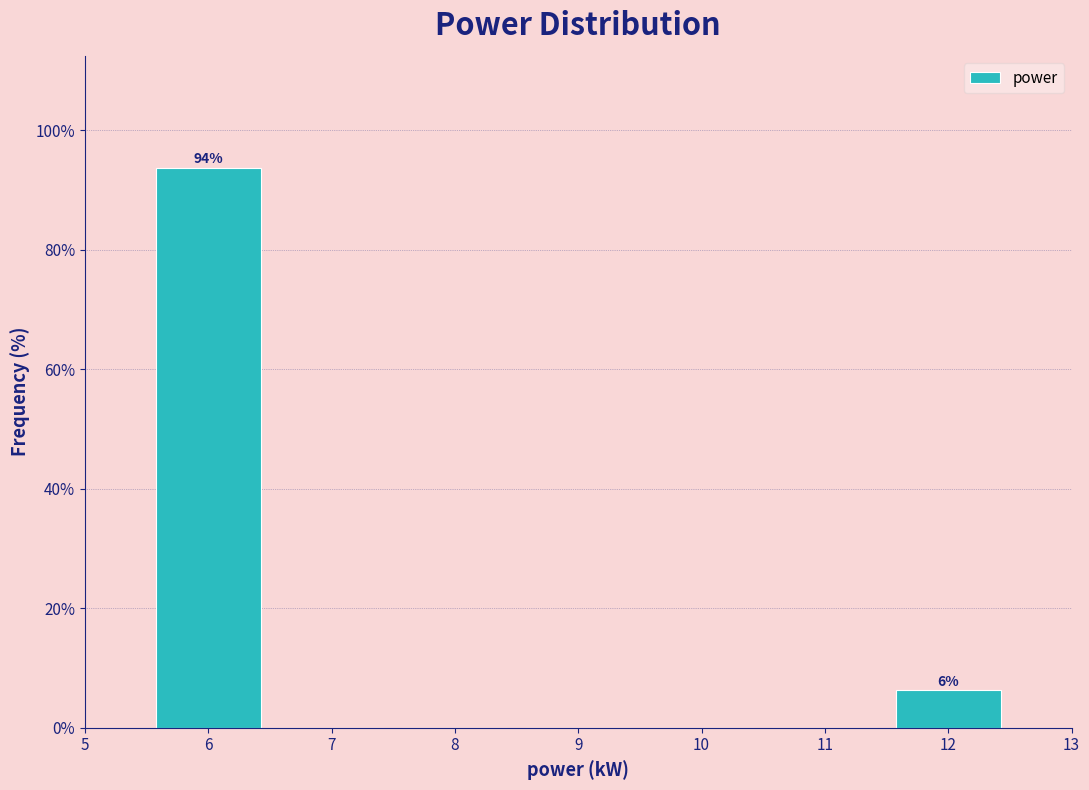

Which range on the x-axis has the tallest bar?

5.5 to 6.5